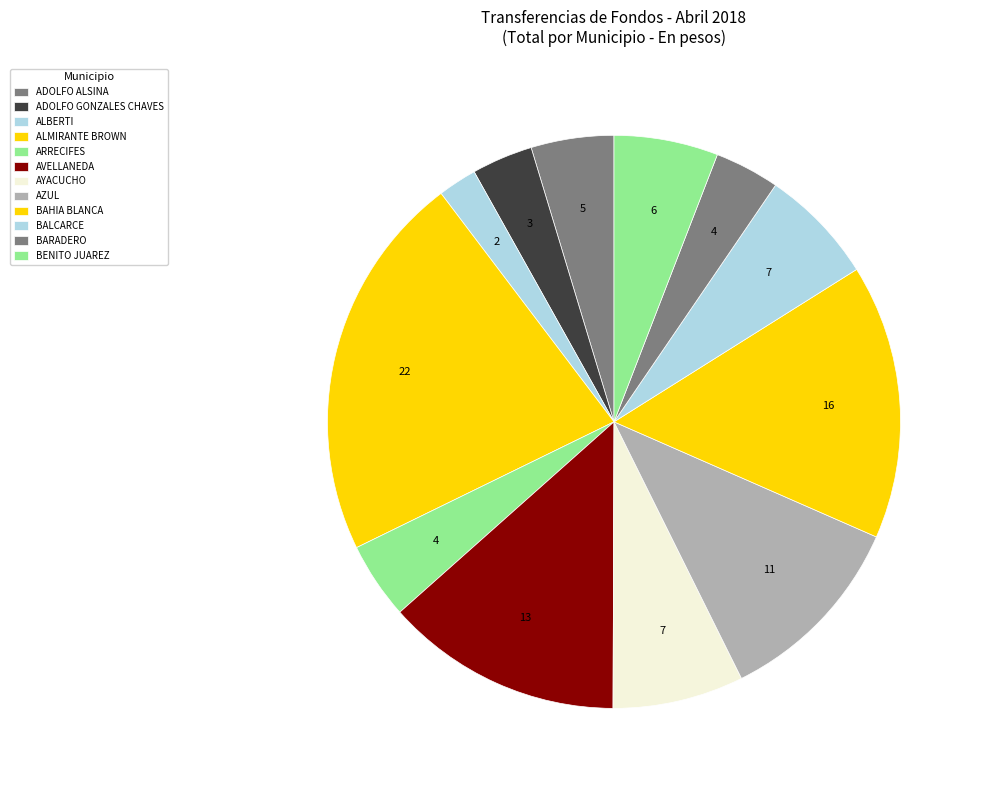

The AZUL slice represents 11% of the pie. True or false?

True